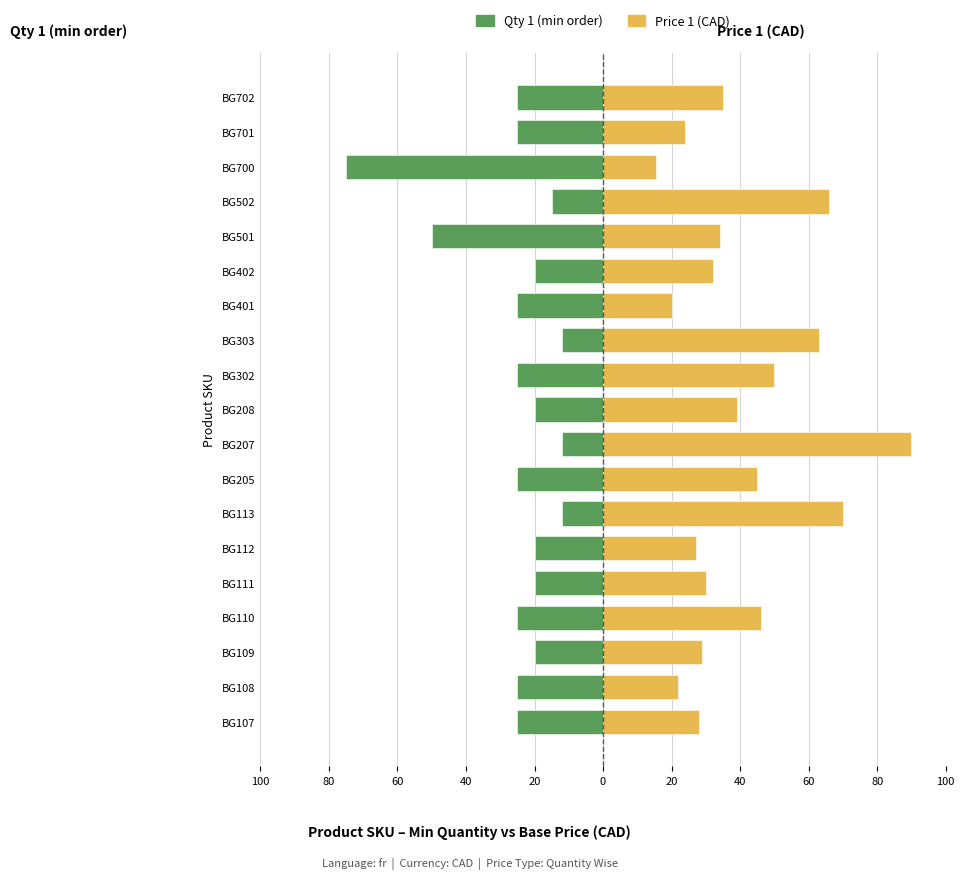

Count the number of categories in the chart.

19